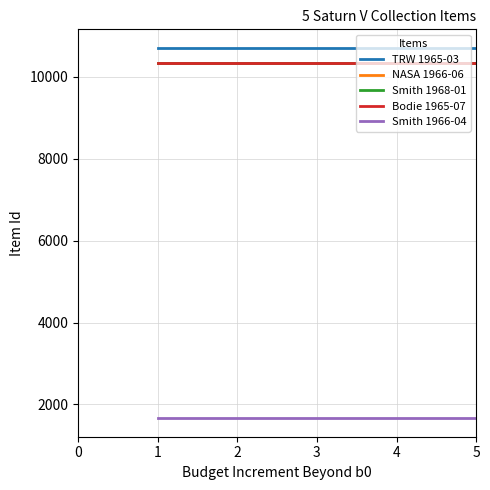

True or false: NASA 1966-06 and Smith 1966-04 cross at least once.

False